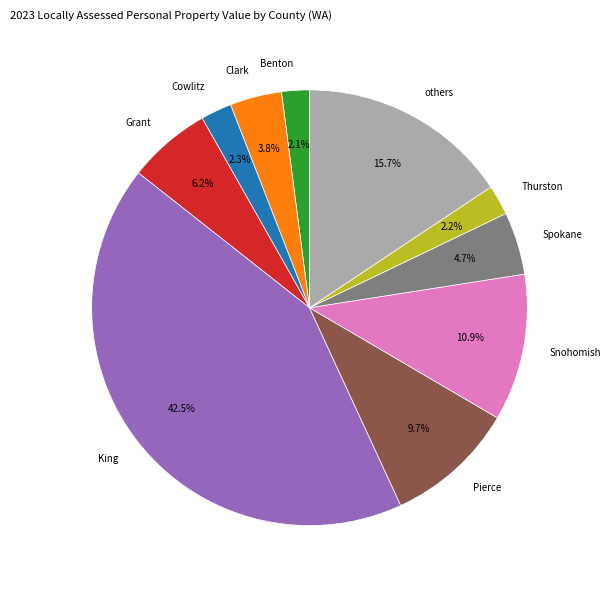

What is the largest slice in the pie chart?

King